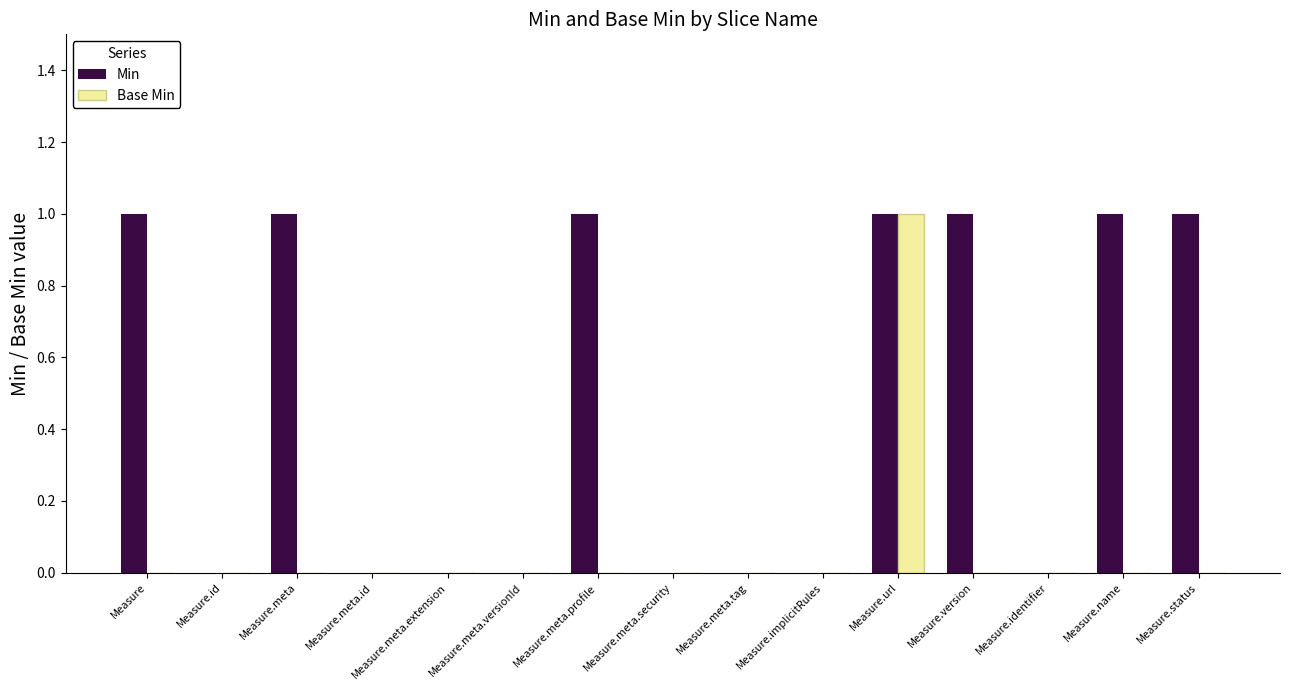

Which series changed the most between Measure.meta.profile and Measure.implicitRules?

Min